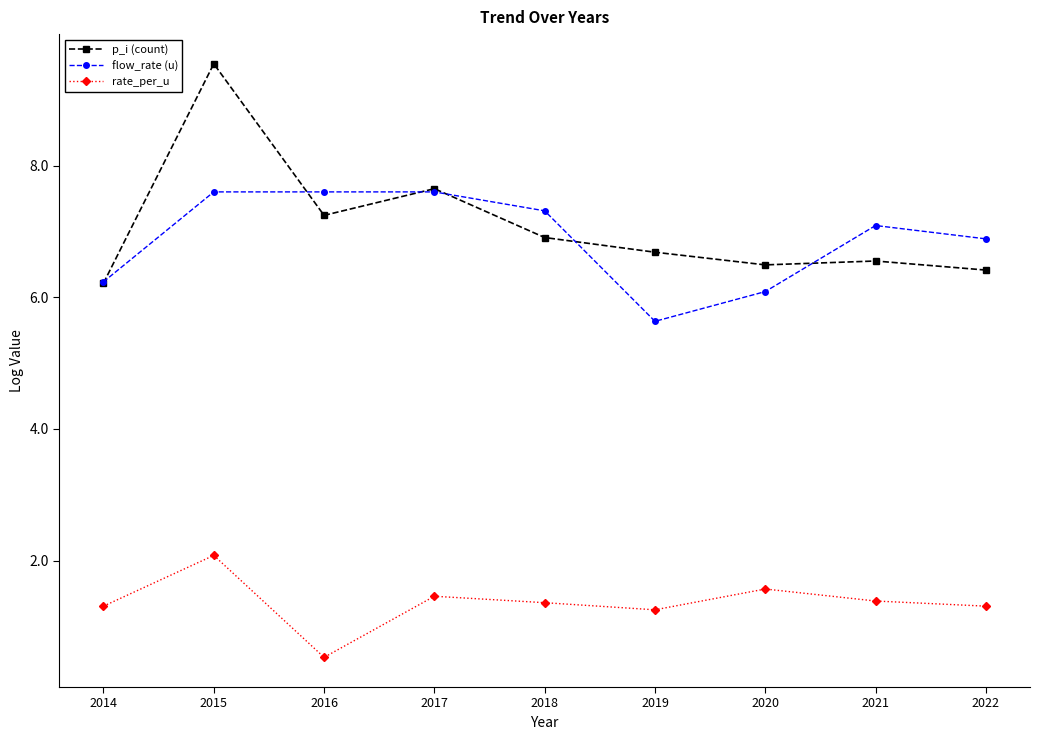

What is the difference between the maximum and minimum values in the flow_rate (u) series?

2.0